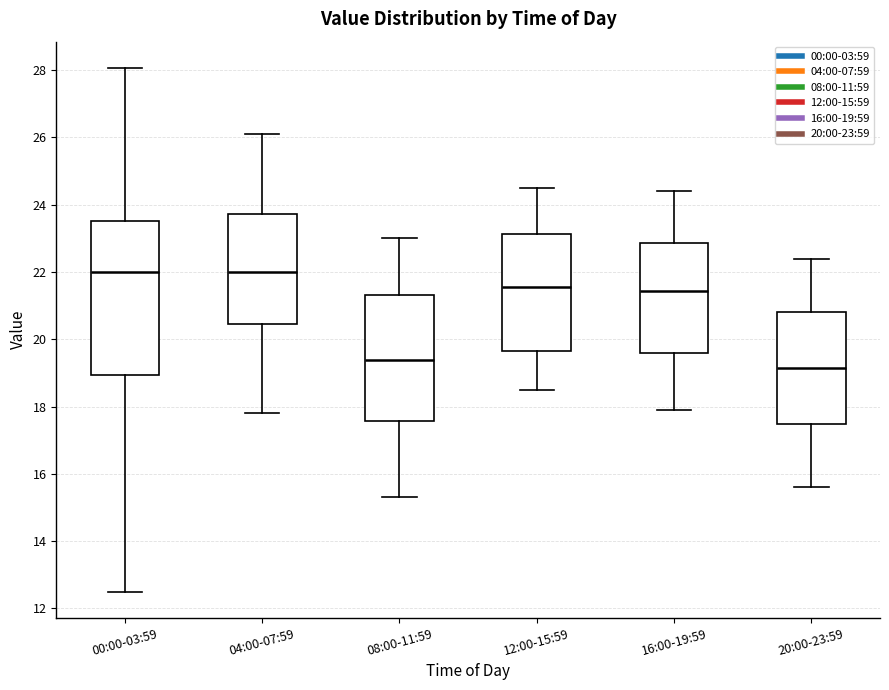

Reading left to right, read every box against the y-axis: the position of its median line, the range the box covers, and the ends of its whiskers. The values are not printed on the chart, so give them approximately, as read against the axis.

00:00-03:59: median 22.0, box 19.0 to 23.6, whiskers 12.6 to 28.0
04:00-07:59: median 22.0, box 20.4 to 23.8, whiskers 17.8 to 26.2
08:00-11:59: median 19.4, box 17.6 to 21.4, whiskers 15.4 to 23.0
12:00-15:59: median 21.6, box 19.6 to 23.2, whiskers 18.6 to 24.6
16:00-19:59: median 21.4, box 19.6 to 22.8, whiskers 18.0 to 24.4
20:00-23:59: median 19.2, box 17.4 to 20.8, whiskers 15.6 to 22.4